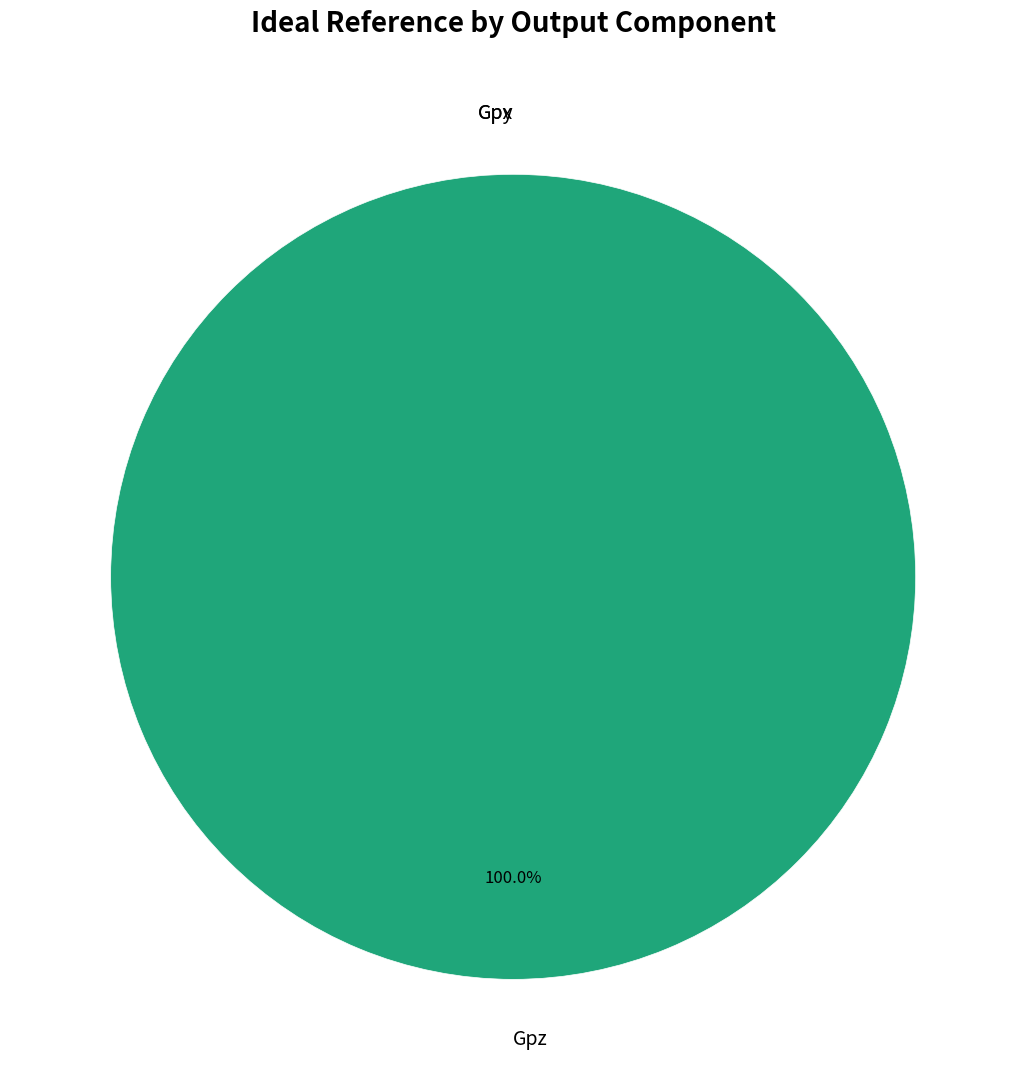

How many slices are in this pie chart?

3